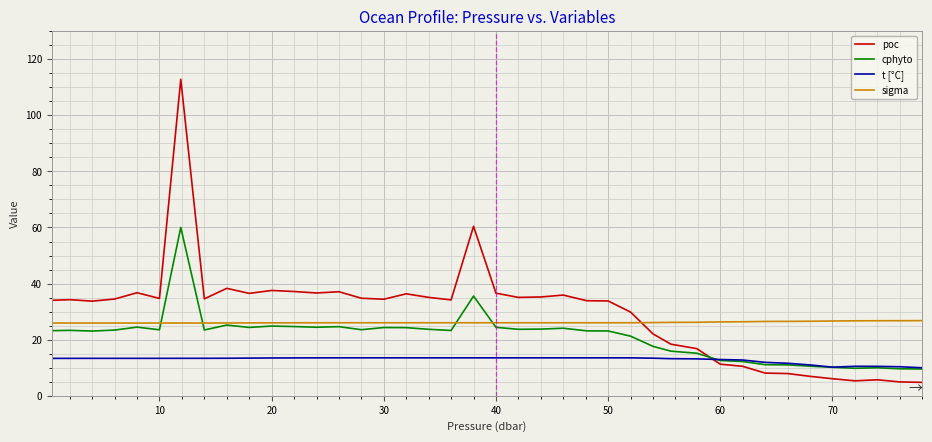

What are all the series names shown in the legend?

poc, cphyto, t [°C], sigma